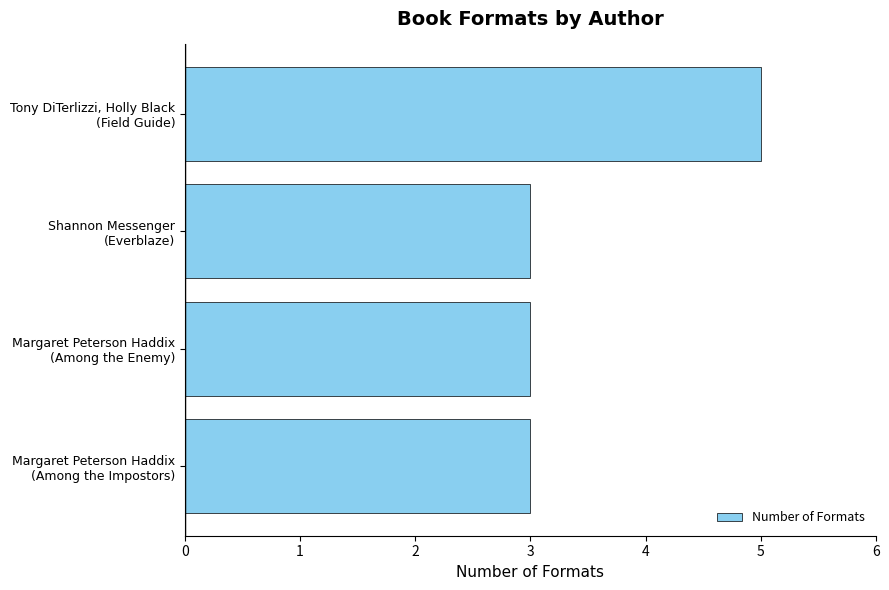

What is the greatest value displayed?

5